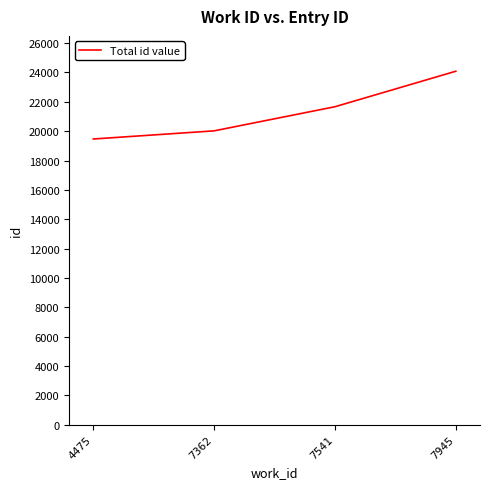

Which label corresponds to the smallest value in the chart?

4475